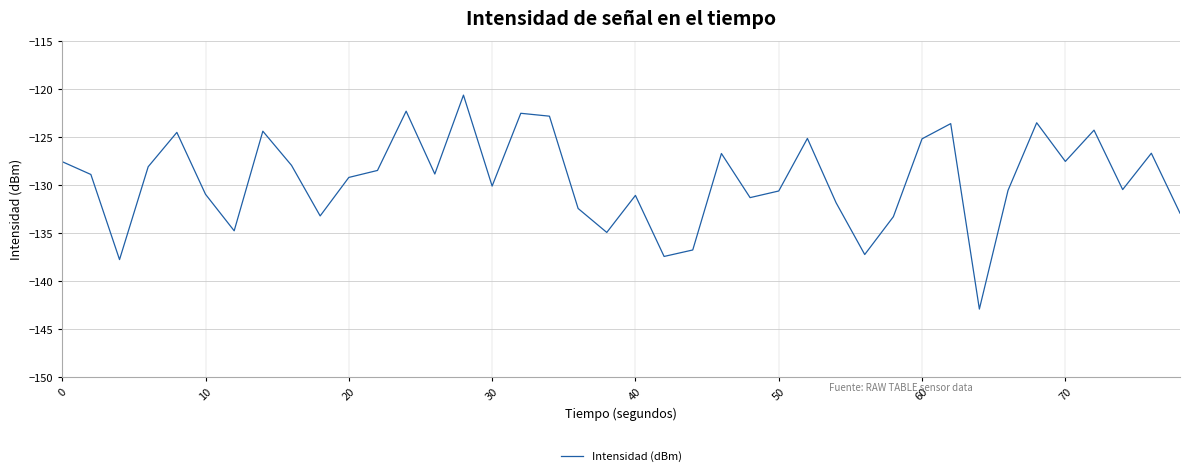

What is the minimum value shown in the chart?

-142.9